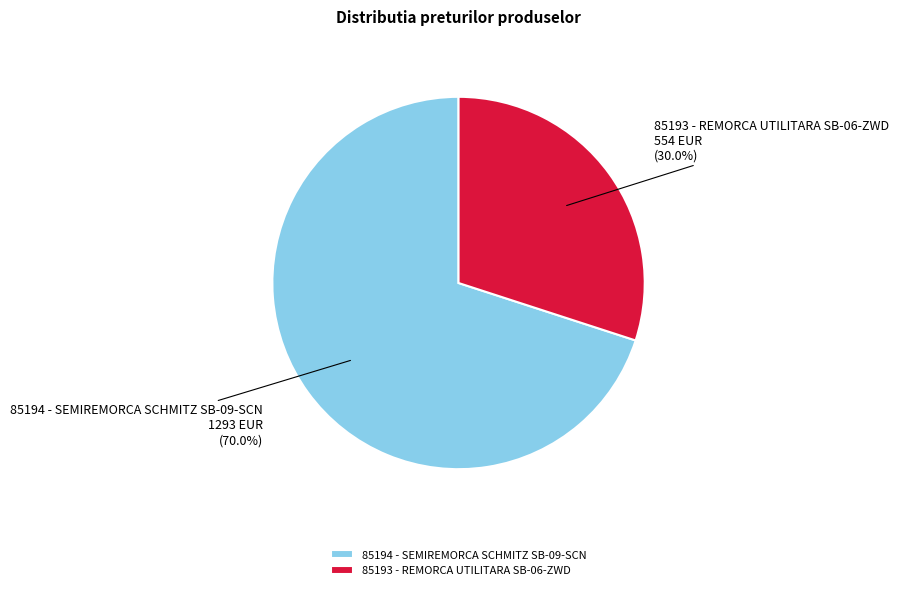

How many segments does this pie chart have?

2